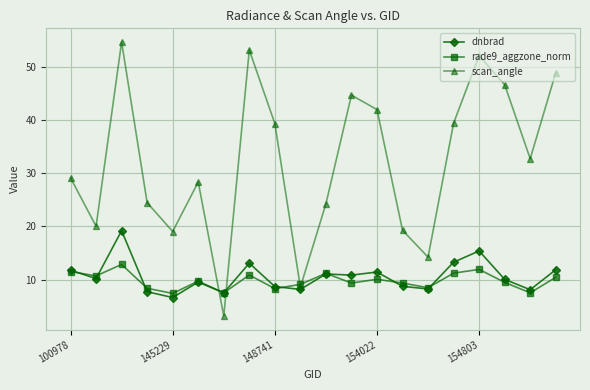

Which series has the largest total across all categories?

scan_angle